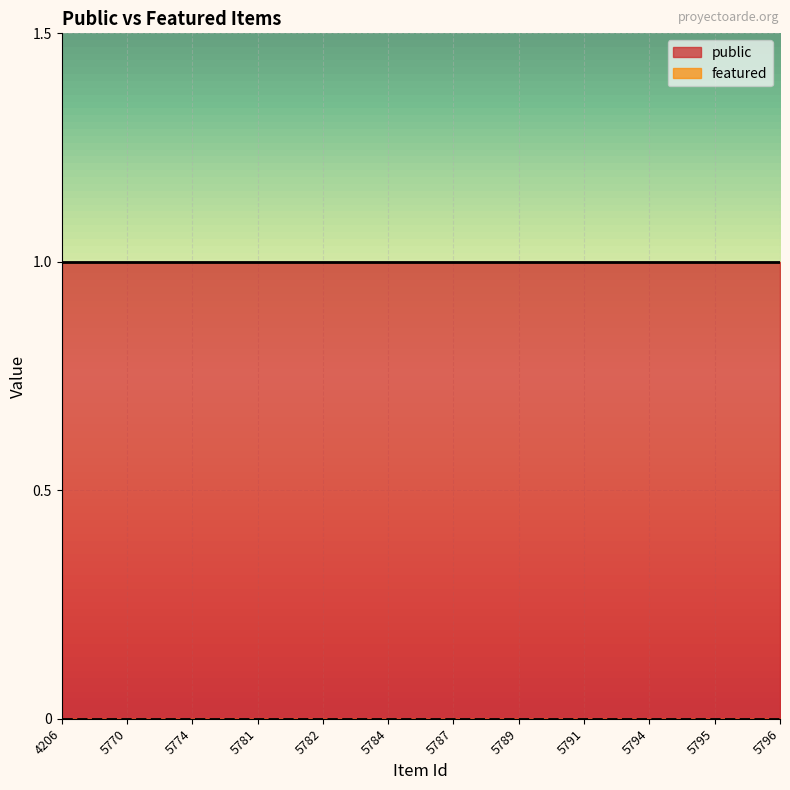

Reading right to left, what are all the values shown in this chart?

public: 1	1	1	1	1	1	1	1	1	1	1	1
featured: 0	0	0	0	0	0	0	0	0	0	0	0